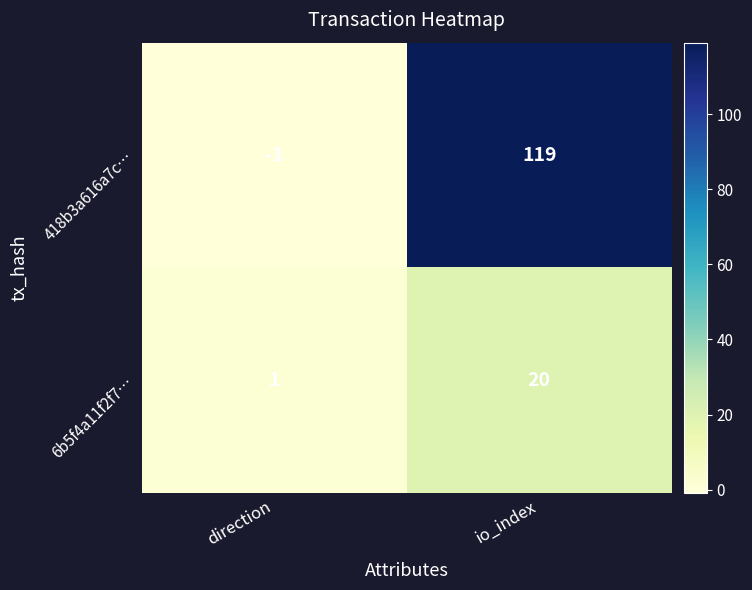

True or false: 6b5f4a11f2f7… has a value of 20 at io_index.

True